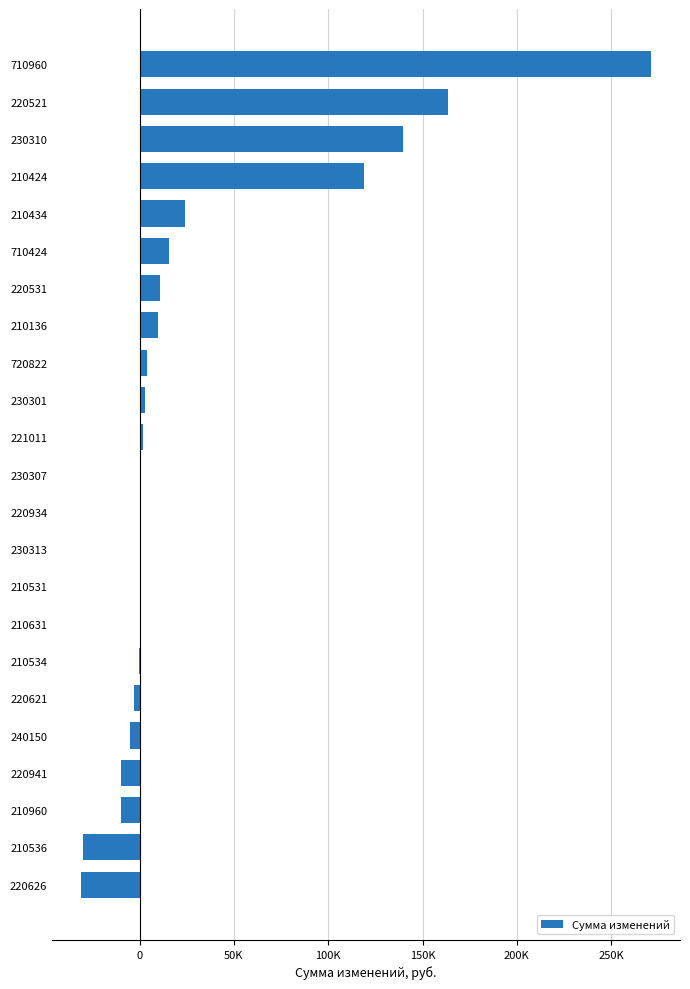

What is the smallest value displayed?

-31189.6